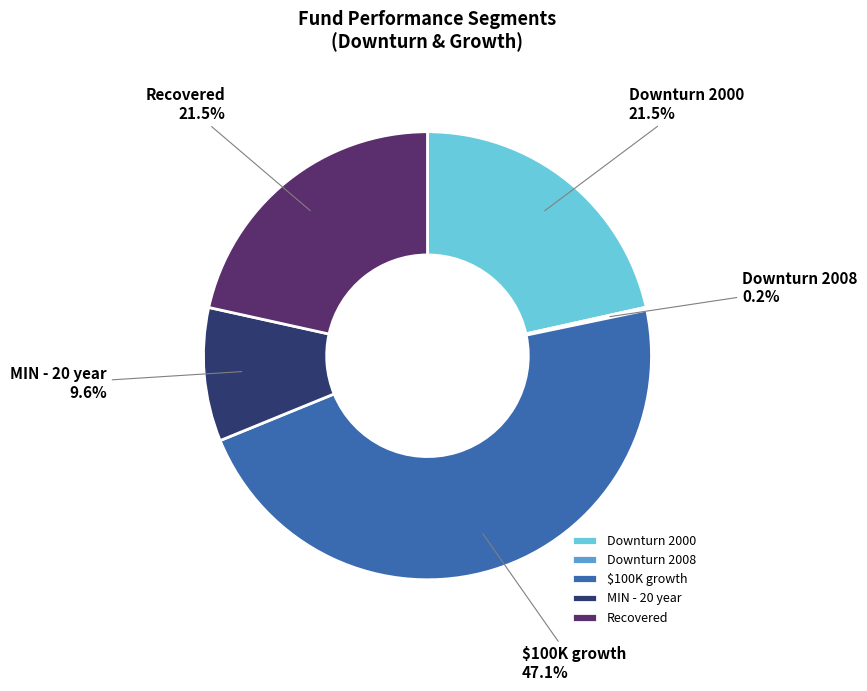

Is the sum of Downturn 2000 and MIN - 20 year greater than half?

No